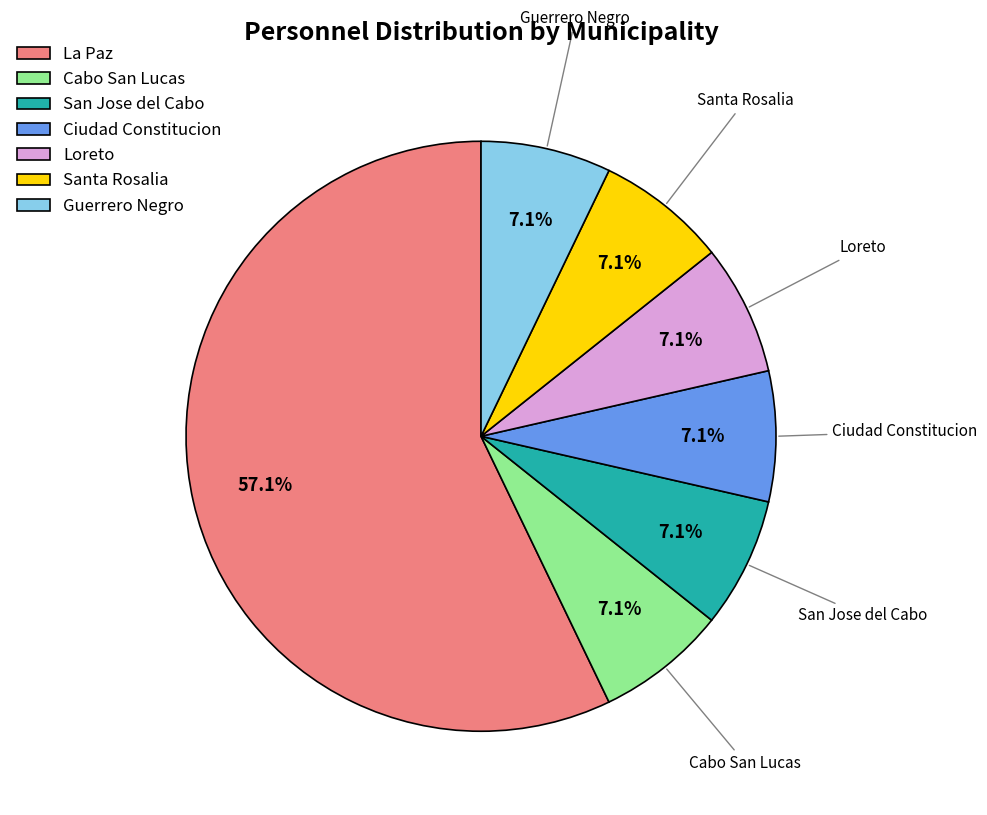

What is the majority slice?

La Paz